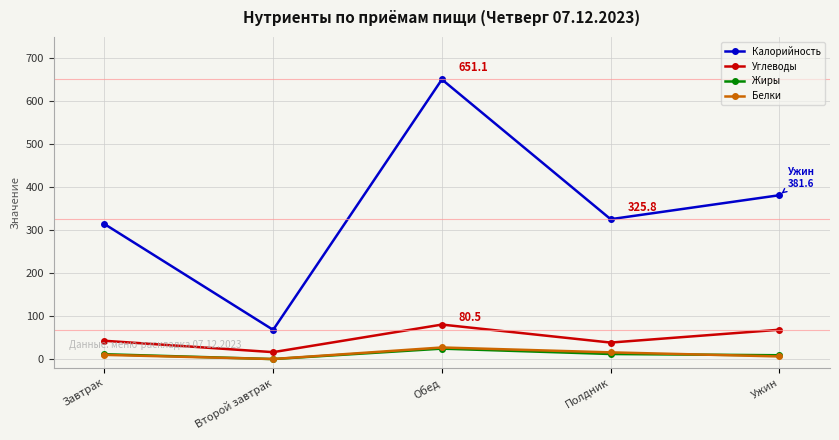

What is the label of the 4th point from the left?

Полдник